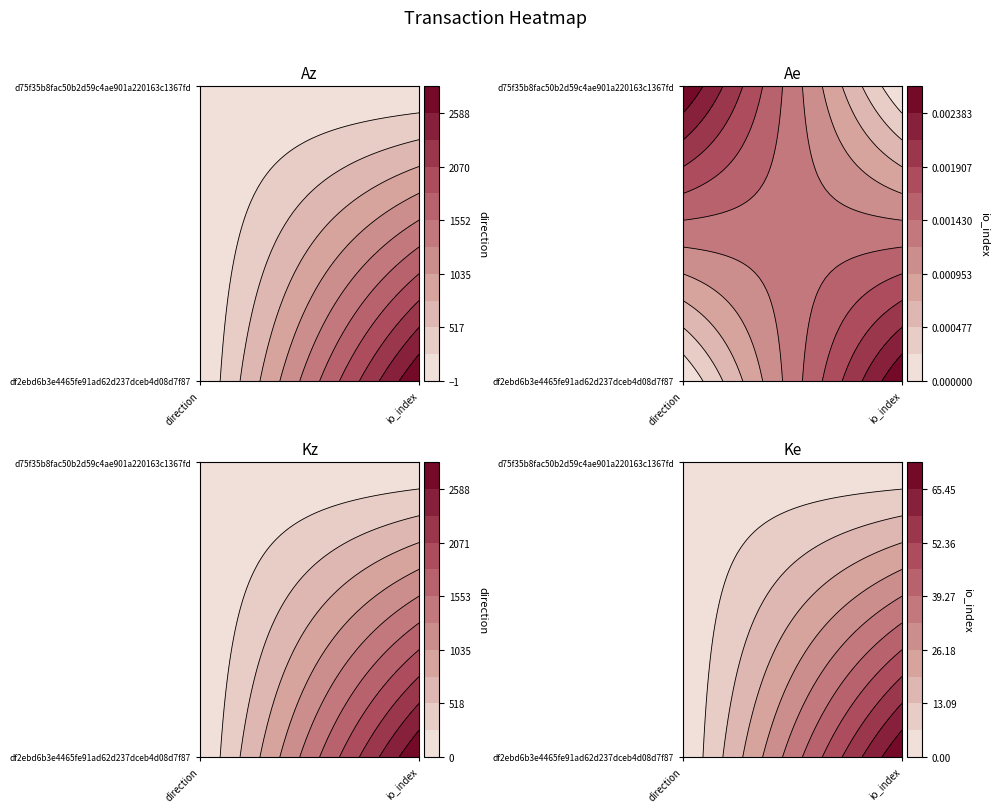

How many data points does each series have?

2